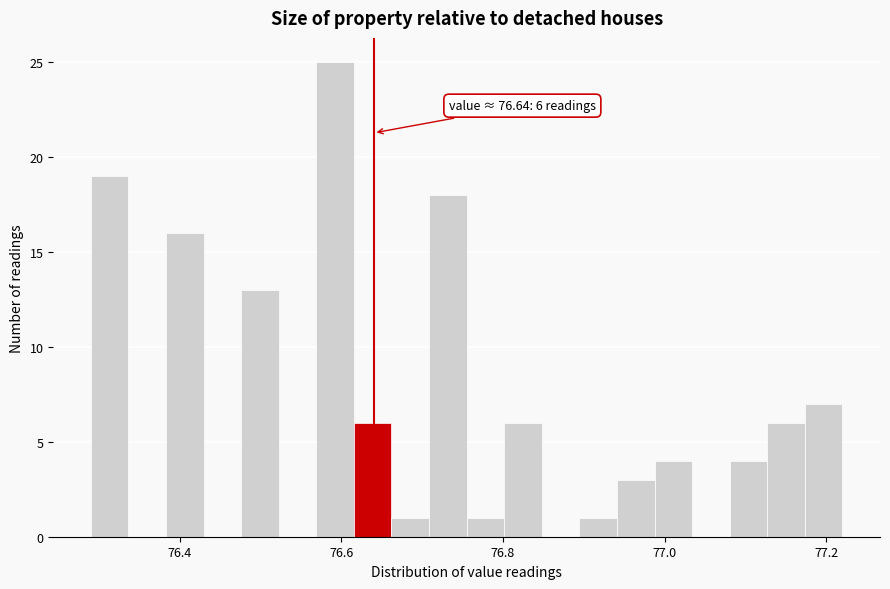

Read against the x-axis, roughly where is the centre of the tallest bar?

76.60